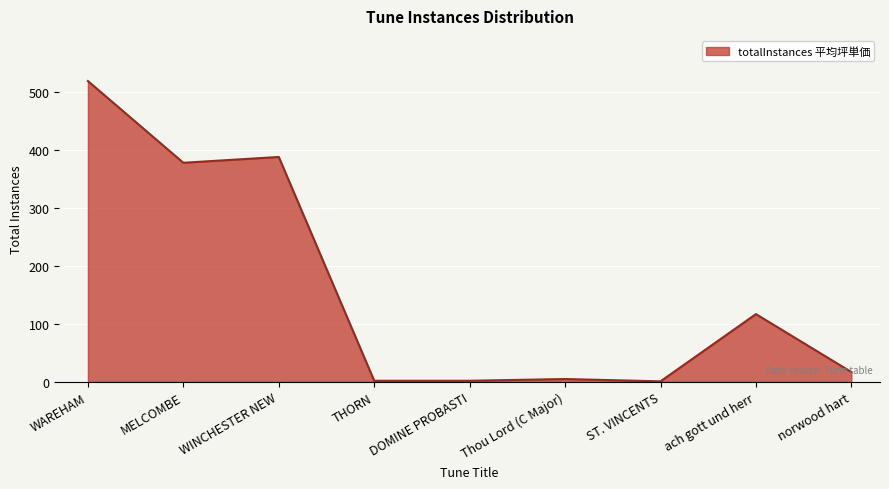

What value does the data have at norwood hart, to the nearest 10?

20